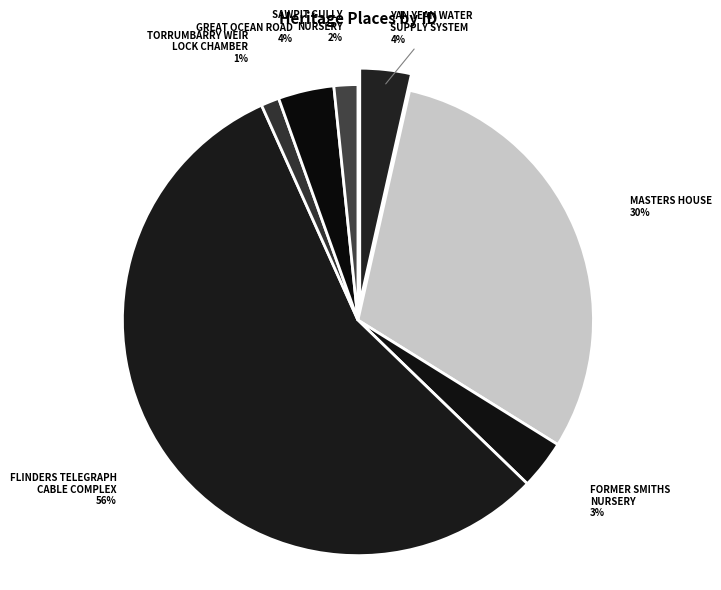

To the nearest percent, what portion does MASTERS HOUSE represent?

30%